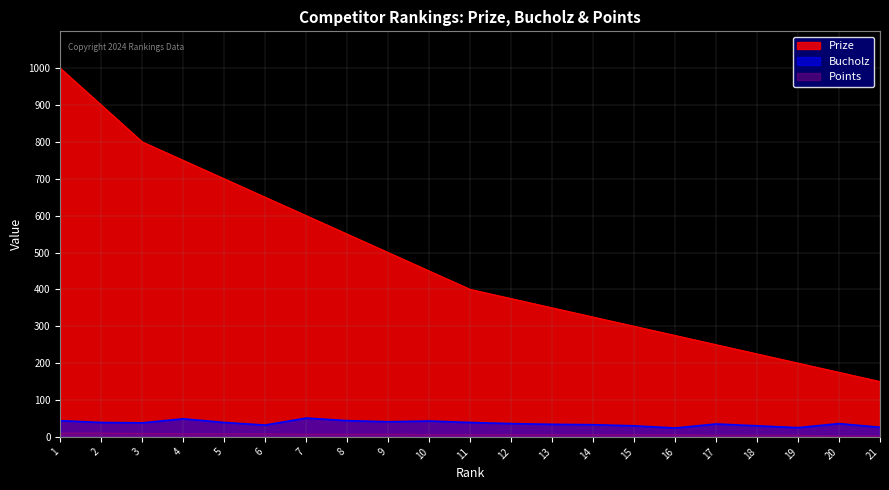

How many values in the Points series are below 6?

5